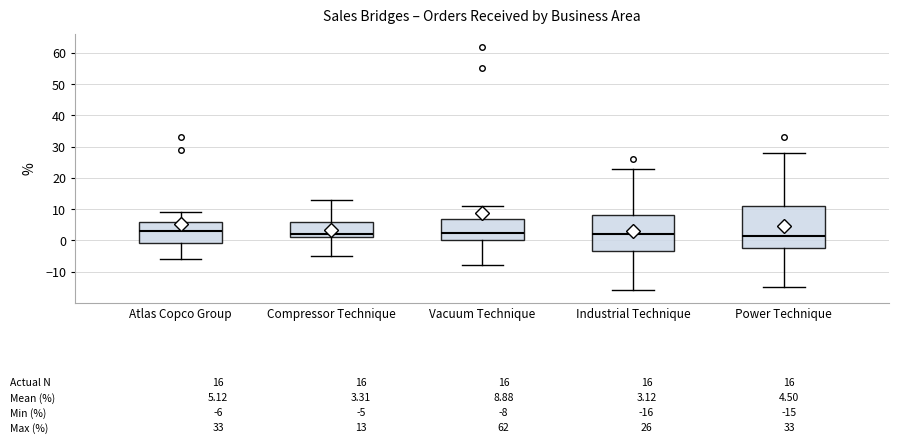

Which box is the tallest, from its lower edge to its upper edge?

Power Technique